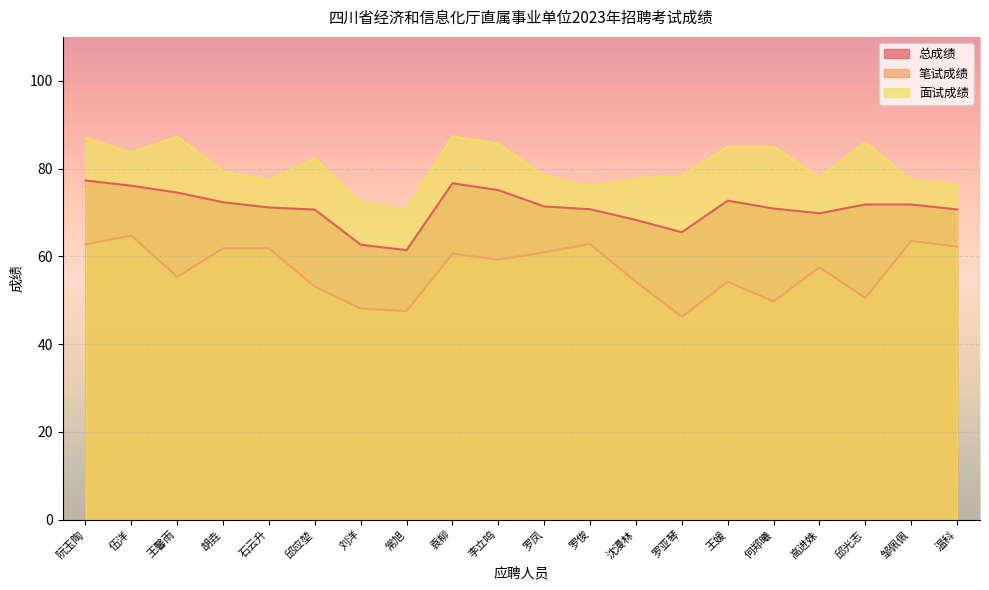

Is the value of 笔试成绩 at 高进姝 greater than the value of 面试成绩 at 沈漫林?

No